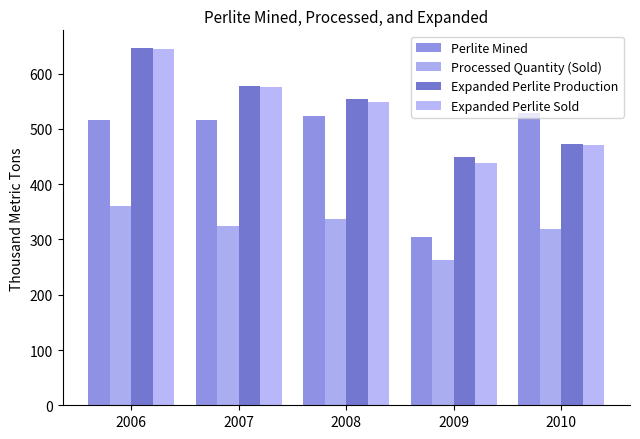

How many data points in Processed Quantity (Sold) are less than 324?

2